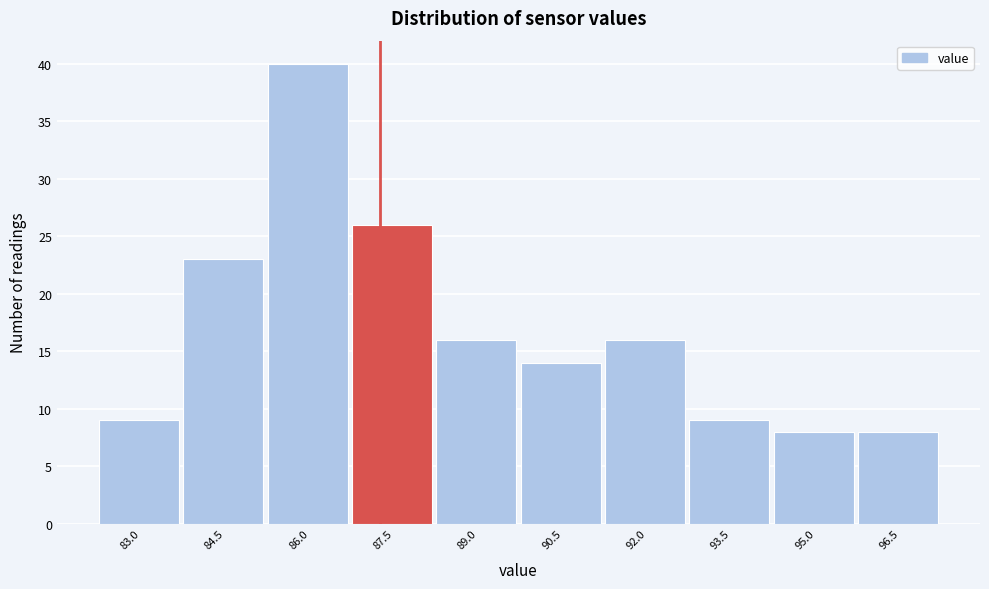

Reading right to left, what are all the values shown in this chart?

96.5=8	95.0=8	93.5=9	92.0=16	90.5=14	89.0=16	87.5=26	86.0=40	84.5=23	83.0=9